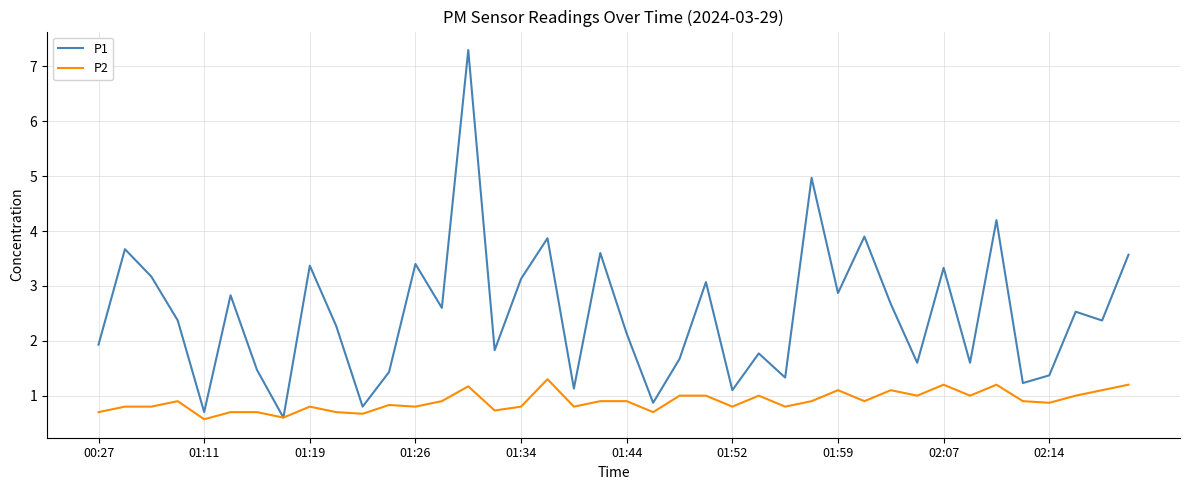

What is the maximum value shown in the chart?

7.3